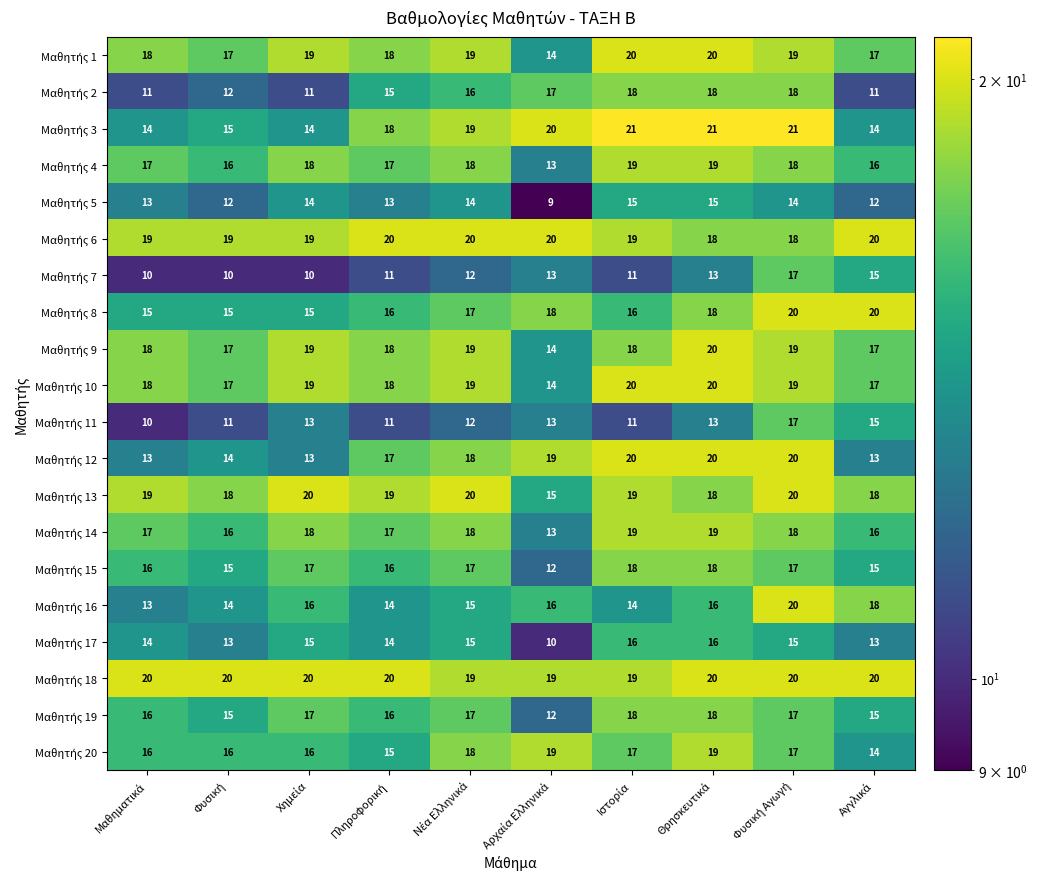

At how many categories does at least one series exceed 15?

10